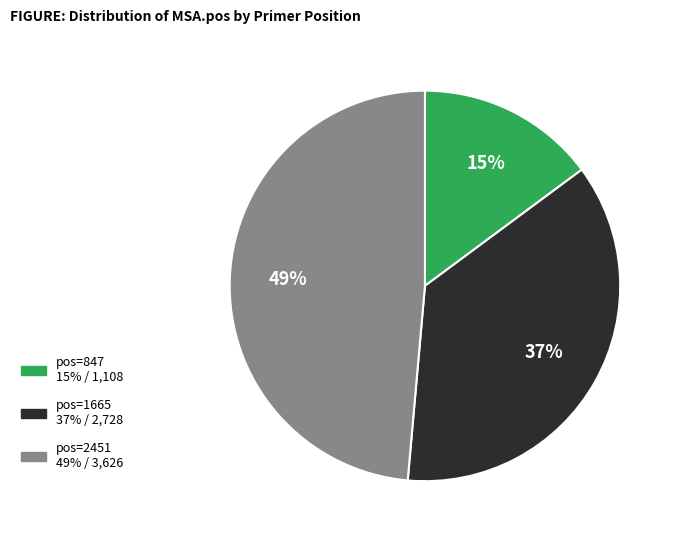

To the nearest percent, what is the average slice percentage?

33%